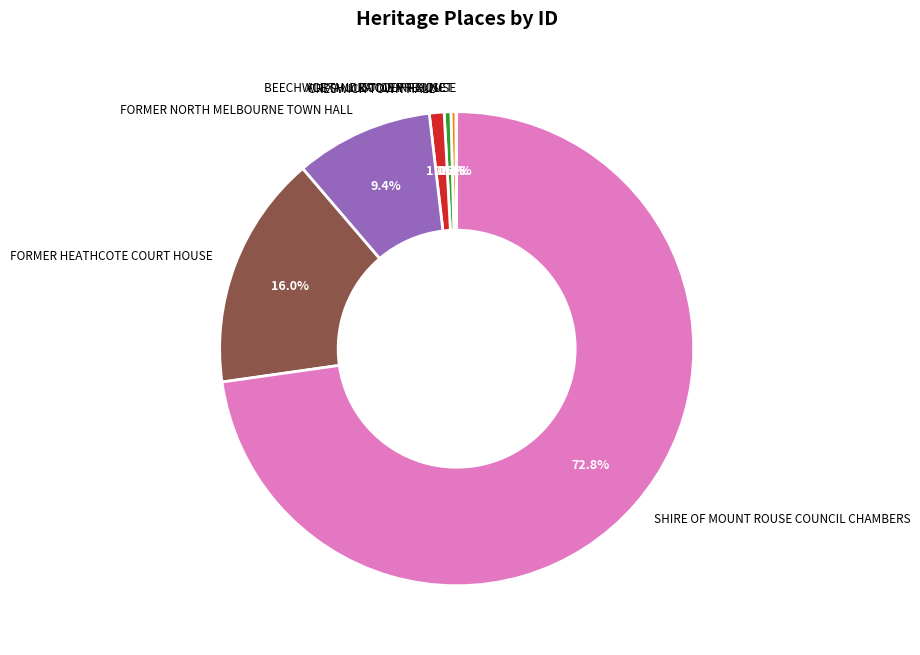

To the nearest percent, what is the difference between the BEECHWORTH JUSTICE PRECINCT and FORMER NORTH MELBOURNE TOWN HALL slice percentages?

9%